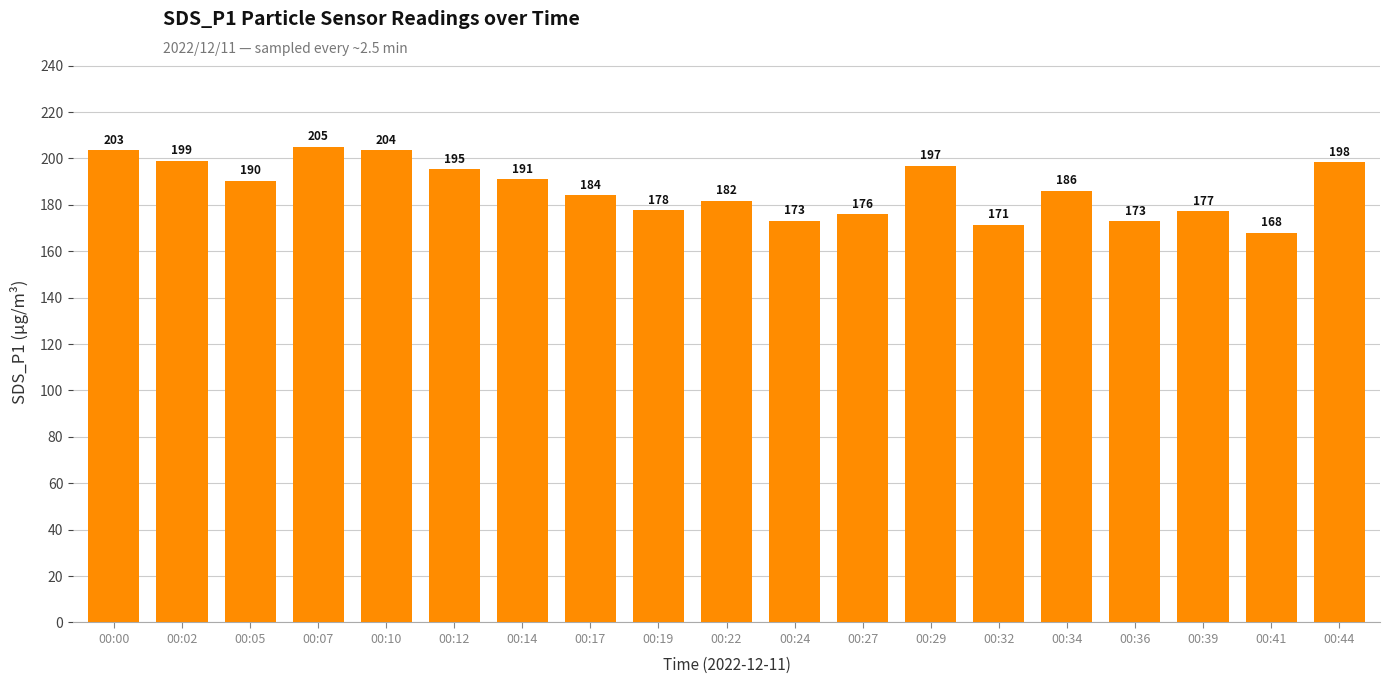

What is the ratio of the value at 00:34 to the value at 00:05?

1.0